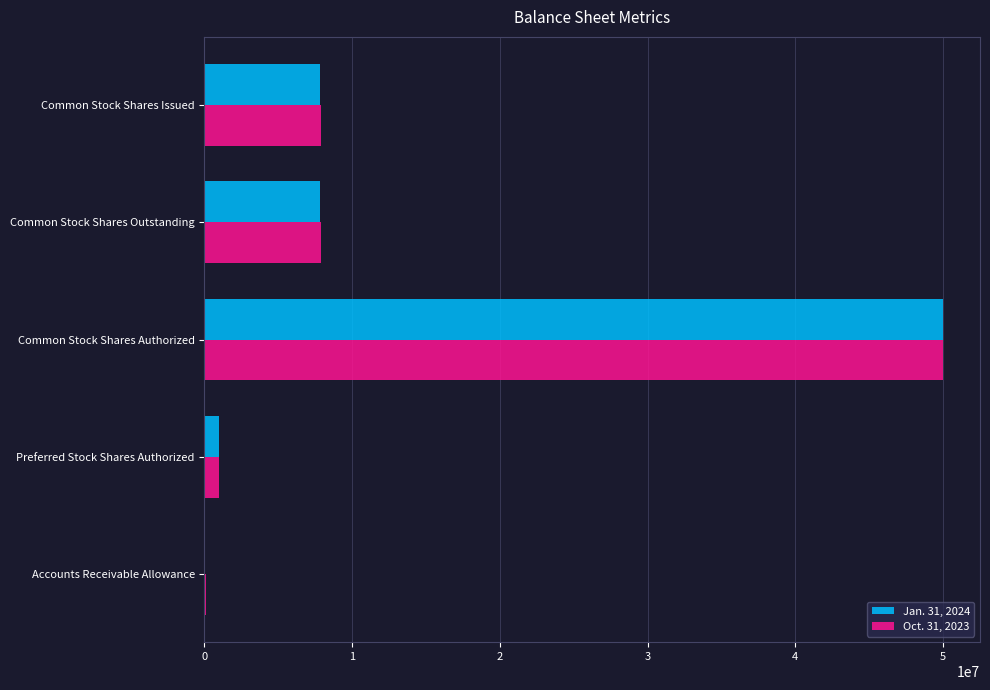

At which category is the sum across all series the highest?

Common Stock Shares Authorized